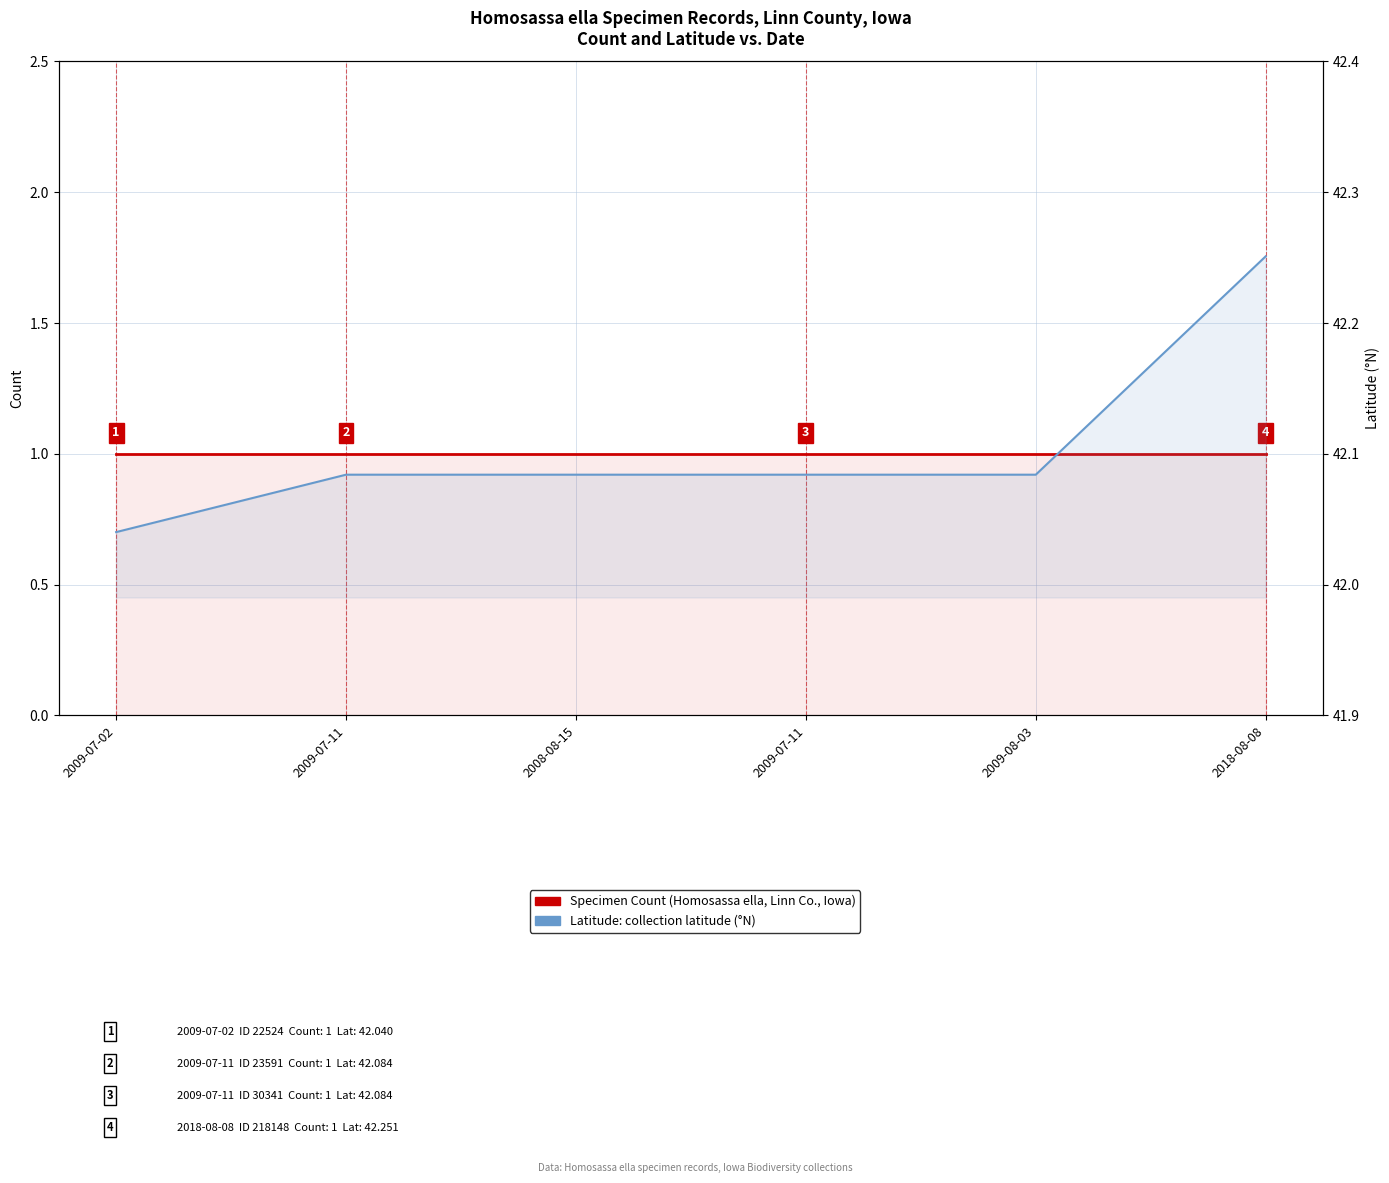

At which label does Latitude reach its minimum?

2009-07-02